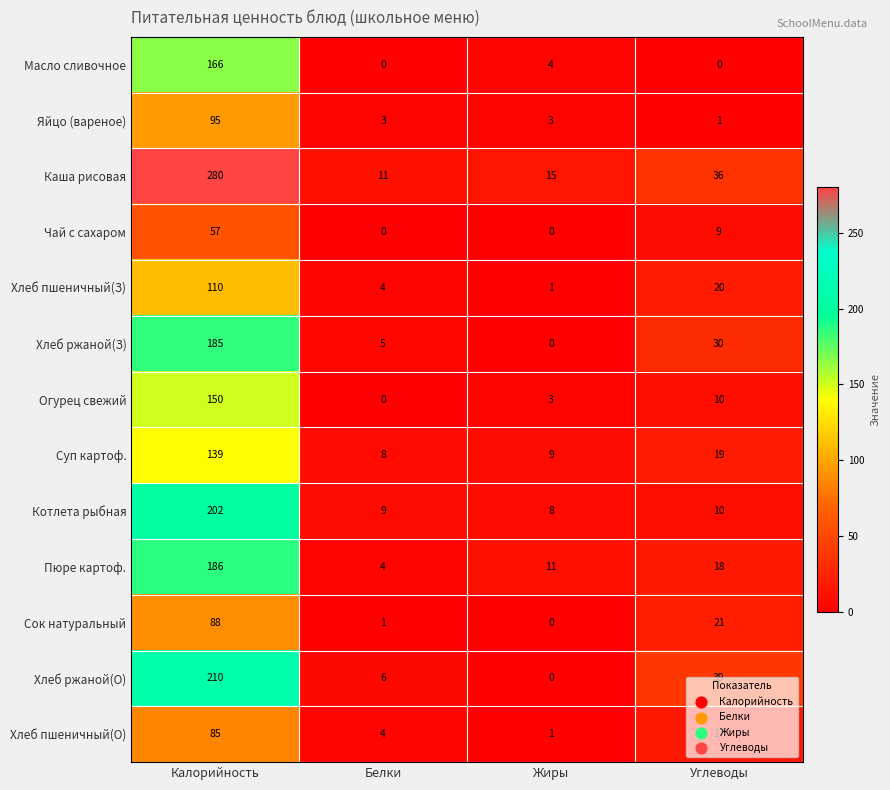

At how many categories does at least one series exceed 1?

4